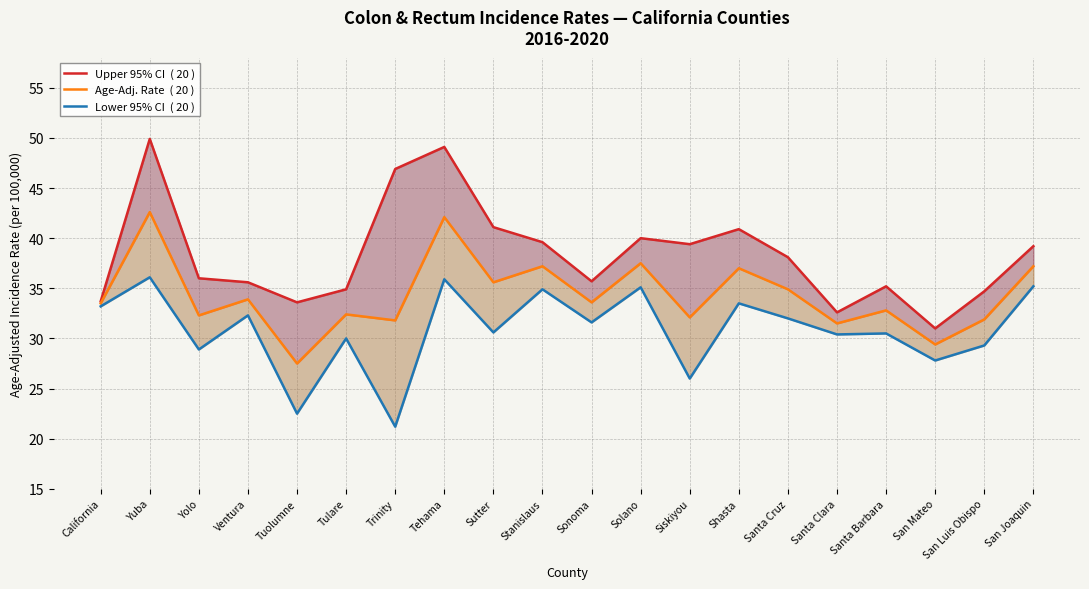

What are all the series names shown in the legend?

Upper 95% CI  ( 20 ), Age-Adj. Rate  ( 20 ), Lower 95% CI  ( 20 )